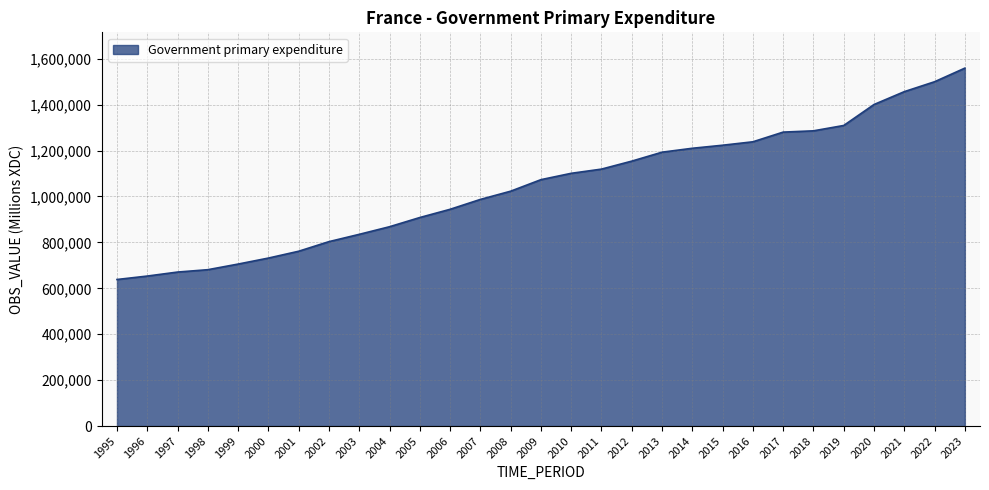

Between 2010 and 2009, which is larger?

2010